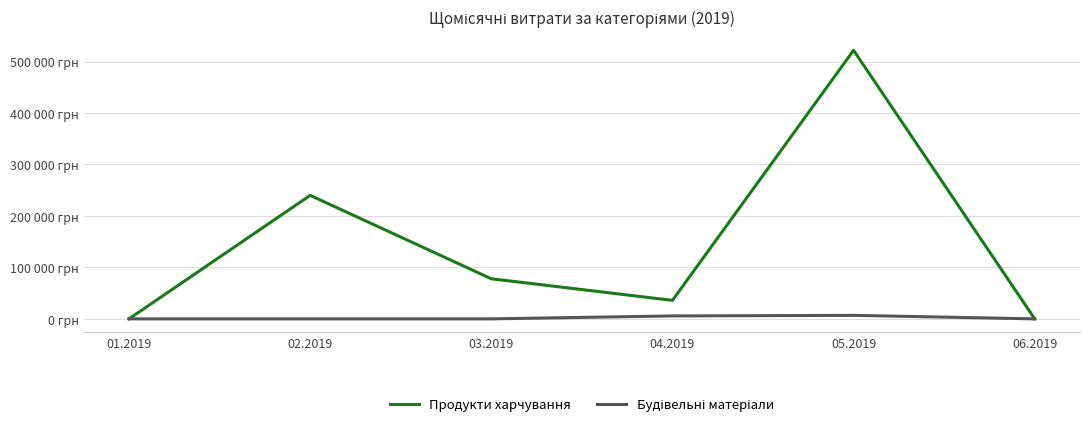

Is this an area chart (filled region under the line)?

No